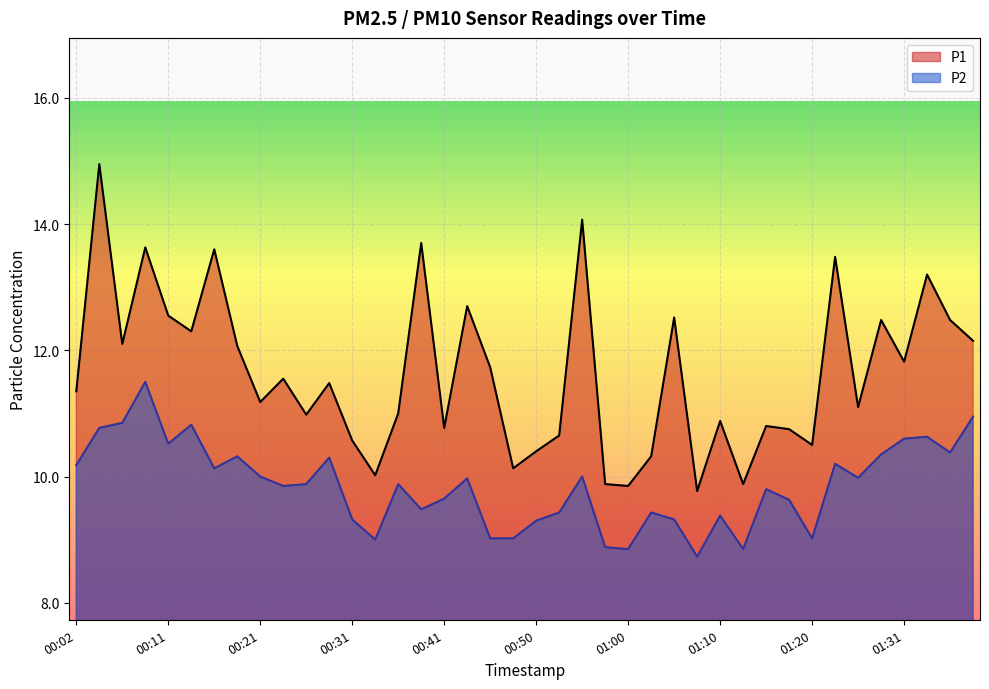

Rank the categories by P2 value from highest to lowest.

00:09, 01:41, 00:07, 00:14, 00:04, 01:33, 01:31, 00:11, 01:36, 01:28, 00:19, 00:28, 01:22, 00:02, 00:16, 00:21, 00:55, 01:25, 00:43, 00:26, 00:36, 00:23, 01:15, 00:41, 01:17, 00:38, 00:53, 01:03, 01:10, 00:31, 01:05, 00:50, 00:45, 00:48, 01:20, 00:33, 00:58, 01:00, 01:13, 01:08